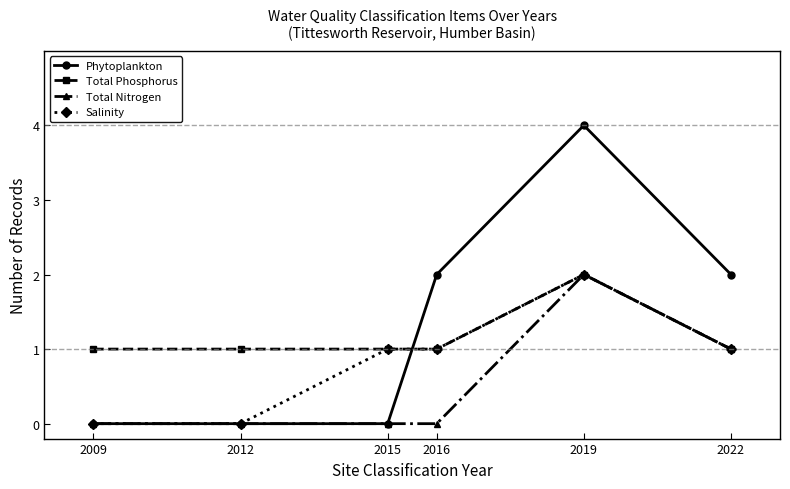

Rank the series by their average value, from lowest to highest.

Total Nitrogen, Salinity, Total Phosphorus, Phytoplankton